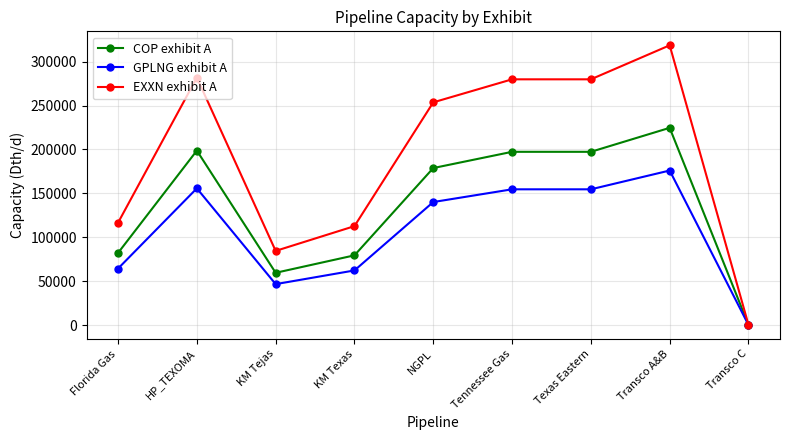

Which series has the widest spread of values?

EXXN exhibit A